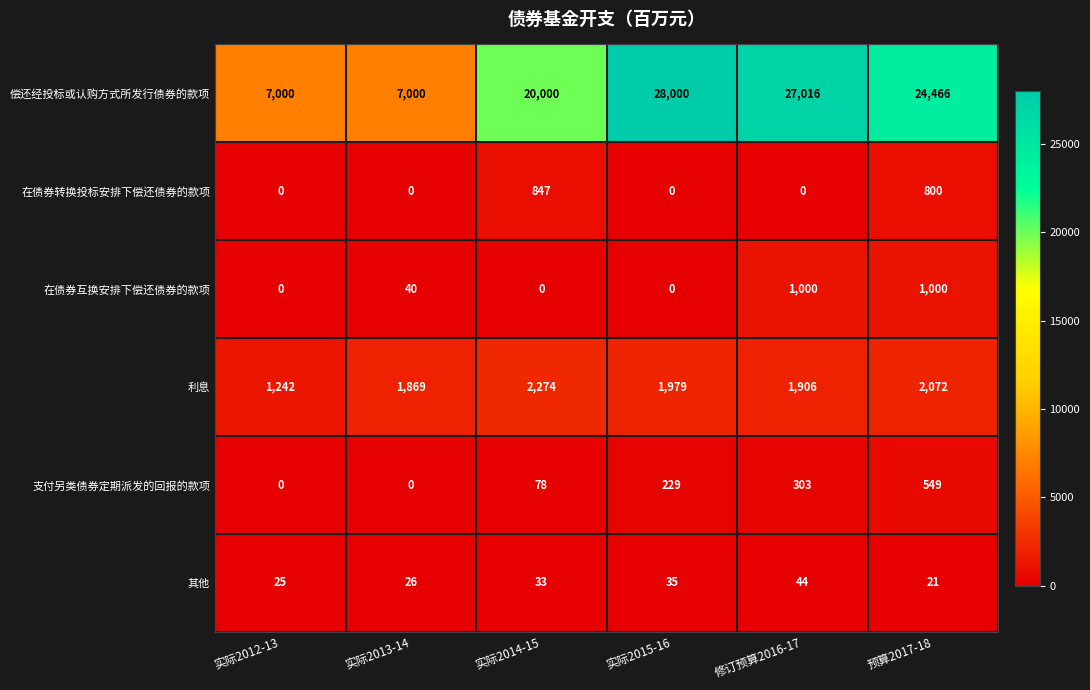

Which label corresponds to the largest value in the chart?

实际2015-16